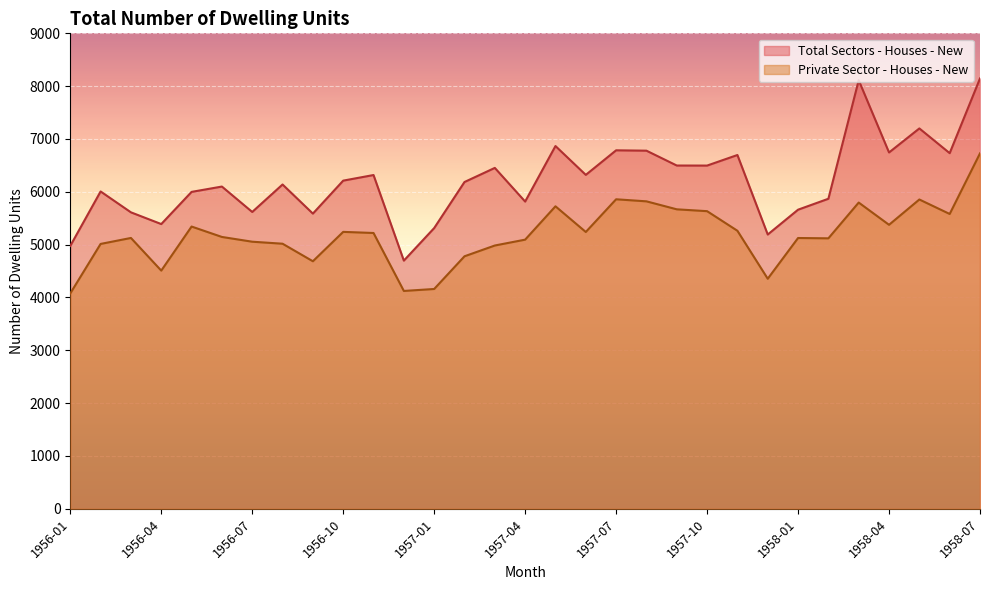

The Total Sectors - Houses - New series shows 9246 at 1957-06. True or false?

False